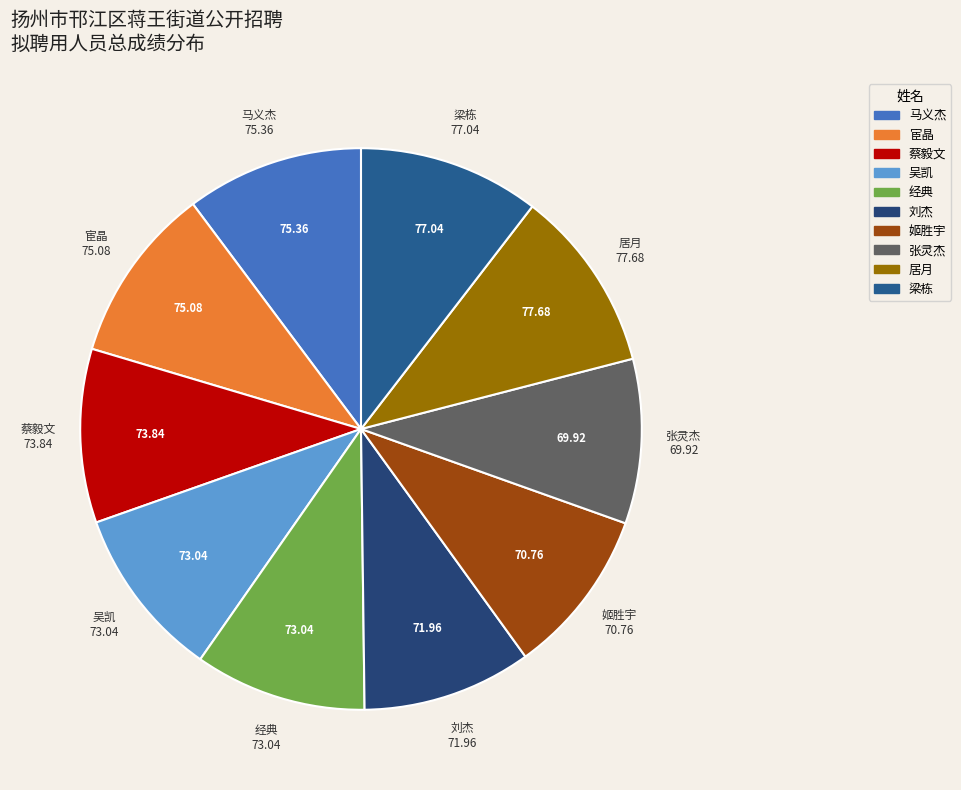

What is the ratio of the value at 梁栋 to the value at 姬胜宇?

1.1